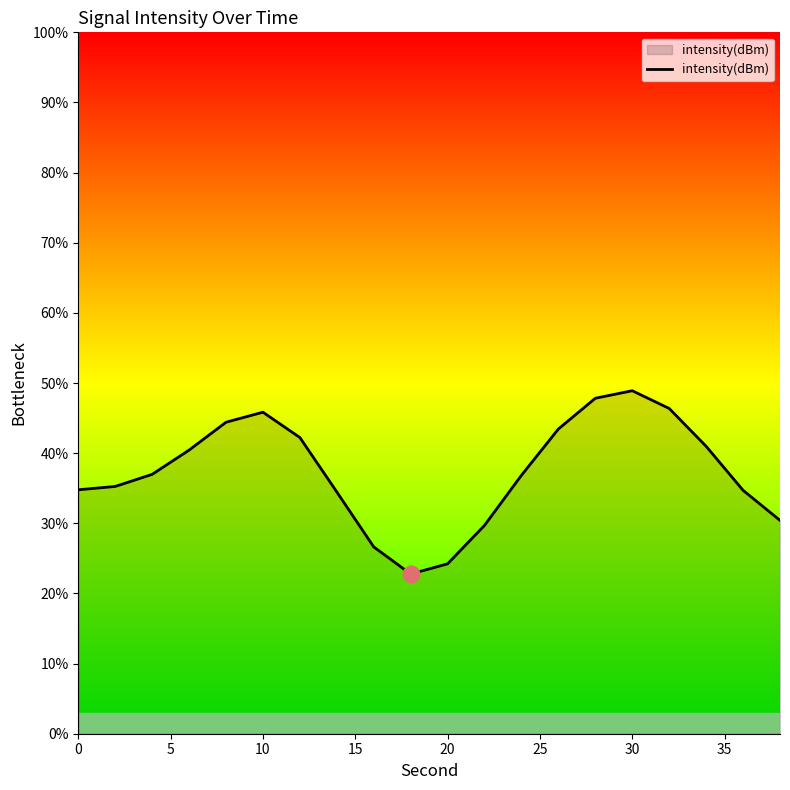

What is the smallest value displayed?

22.8